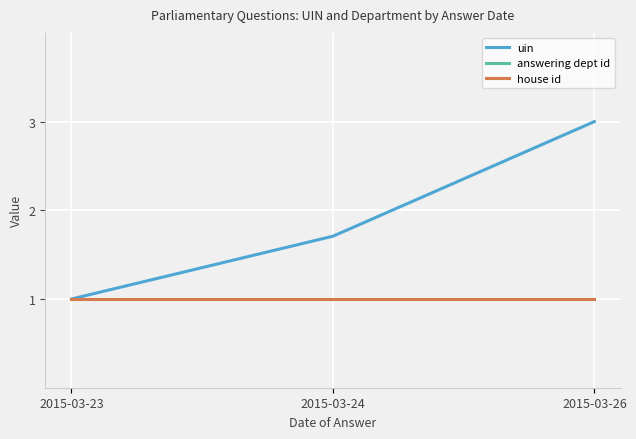

What value does the uin series have at 2015-03-26?

3.0